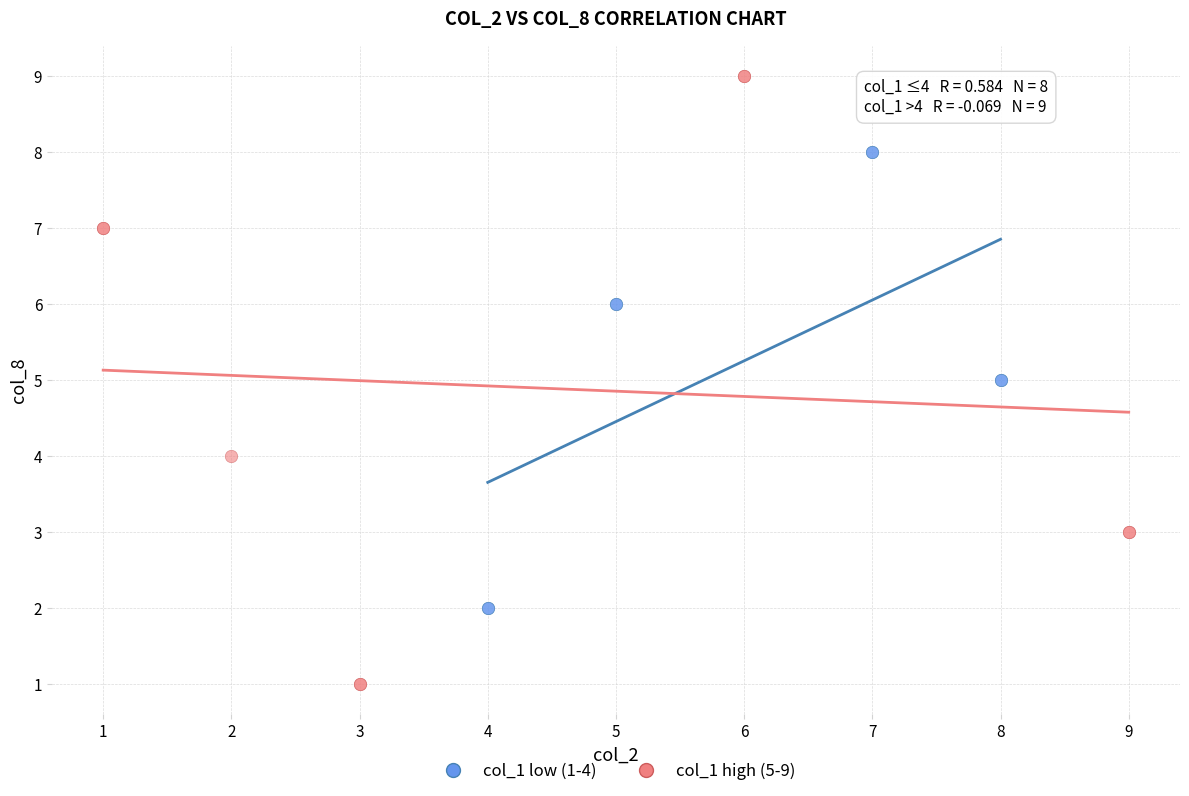

Which series has the largest Y range (max minus min)?

col_1 high (5-9)